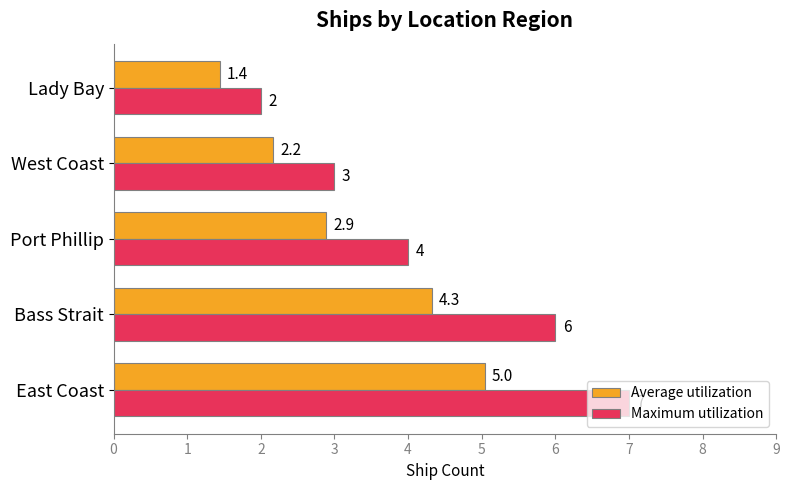

At which category is the sum across all series the highest?

East Coast